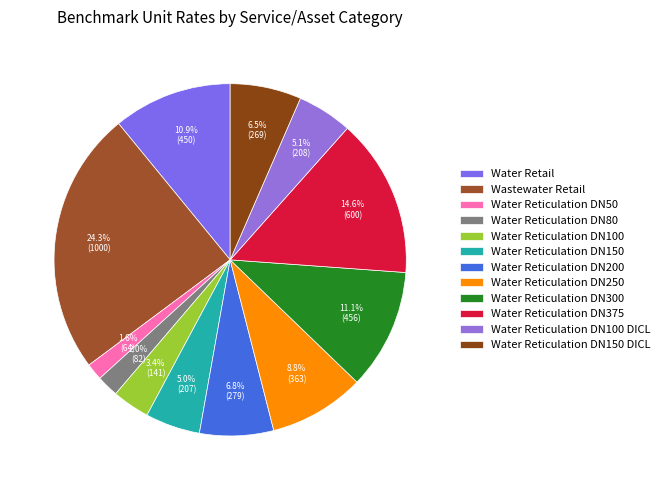

Count the number of slices in the pie.

12